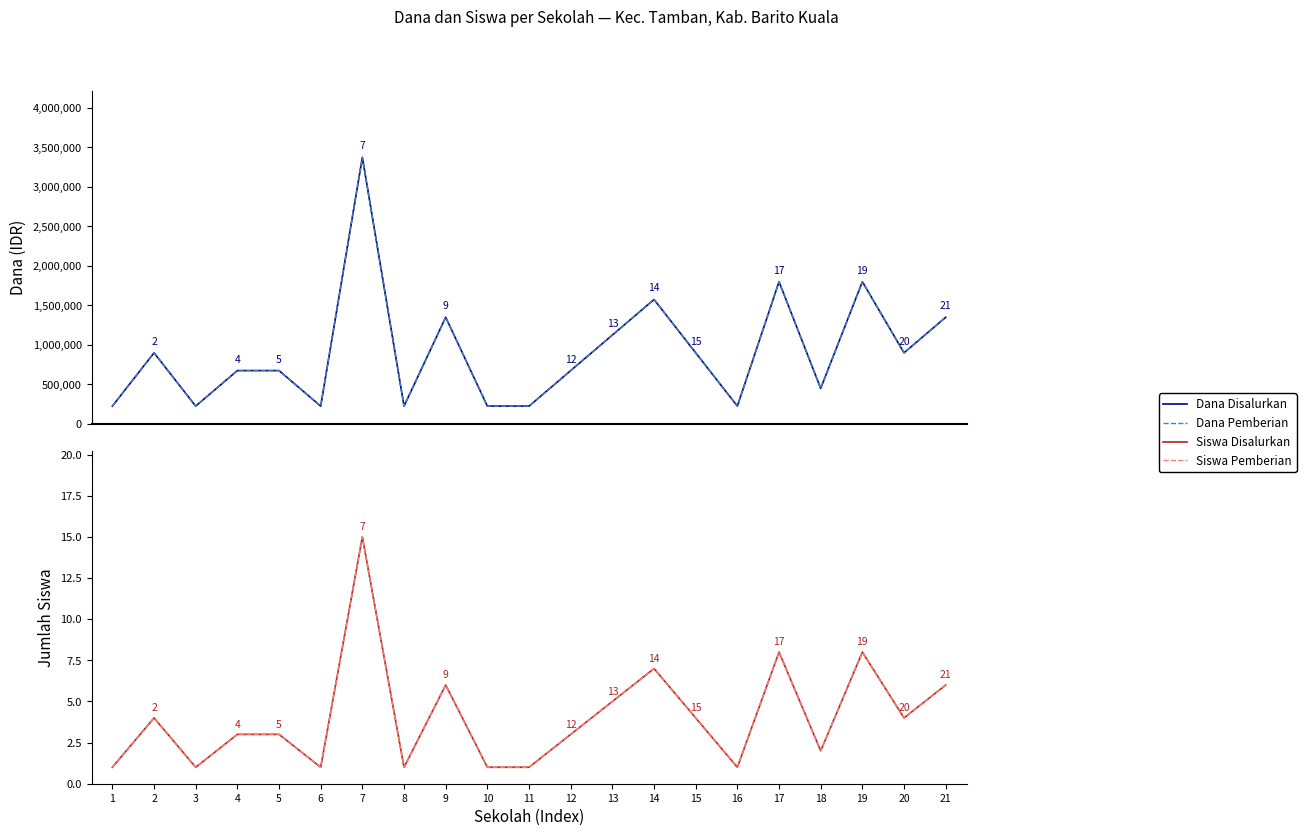

At how many categories does at least one series exceed 2216399?

1